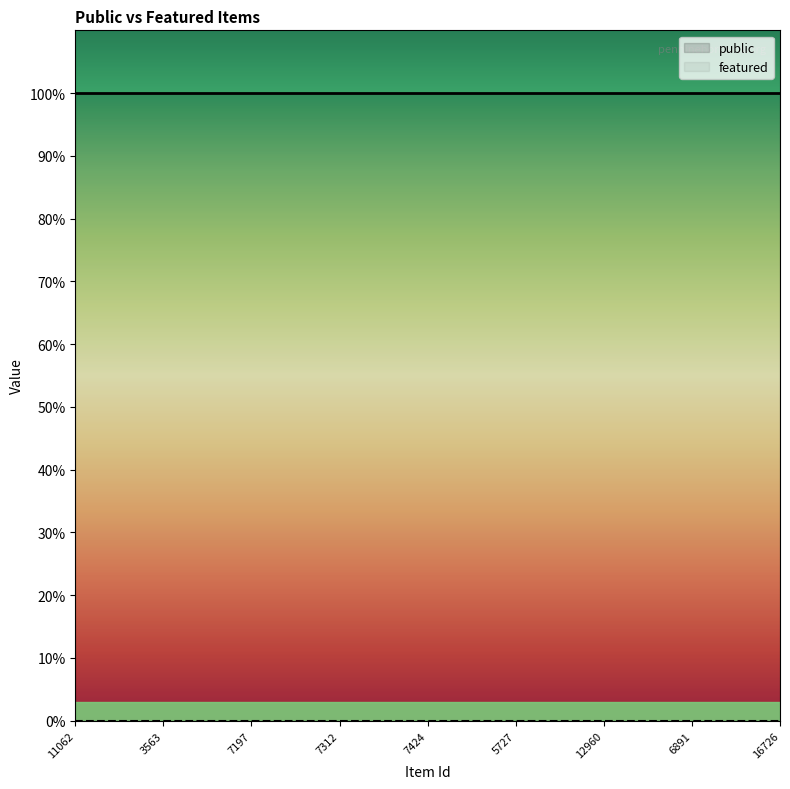

Where is featured nearest to the value 0?

11062